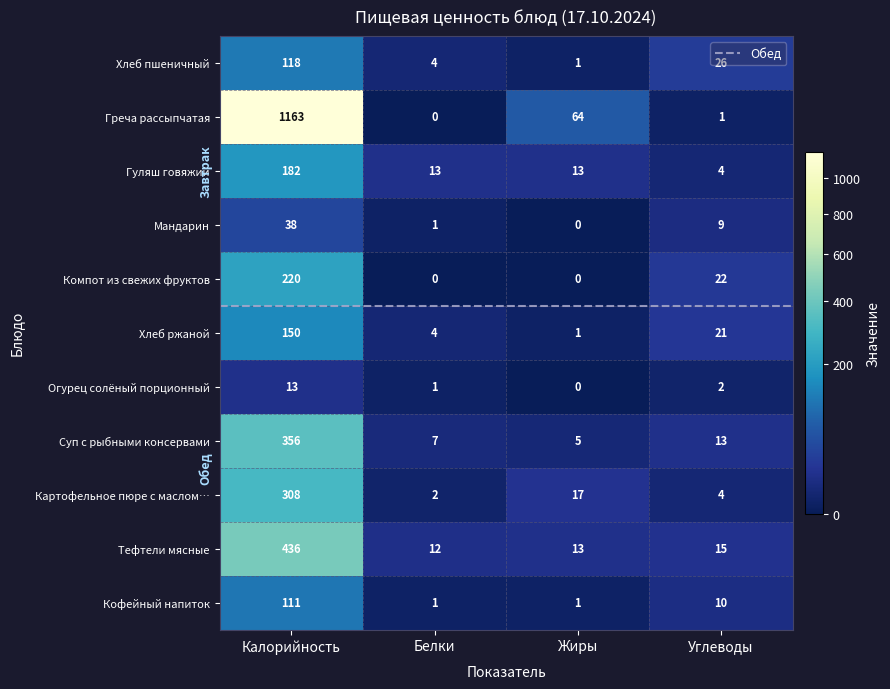

What is the average value of the Мандарин series?

12